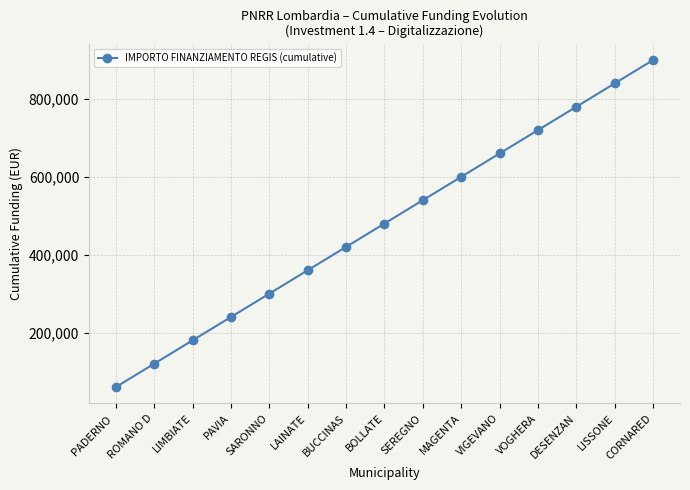

How many series are shown in this chart?

1